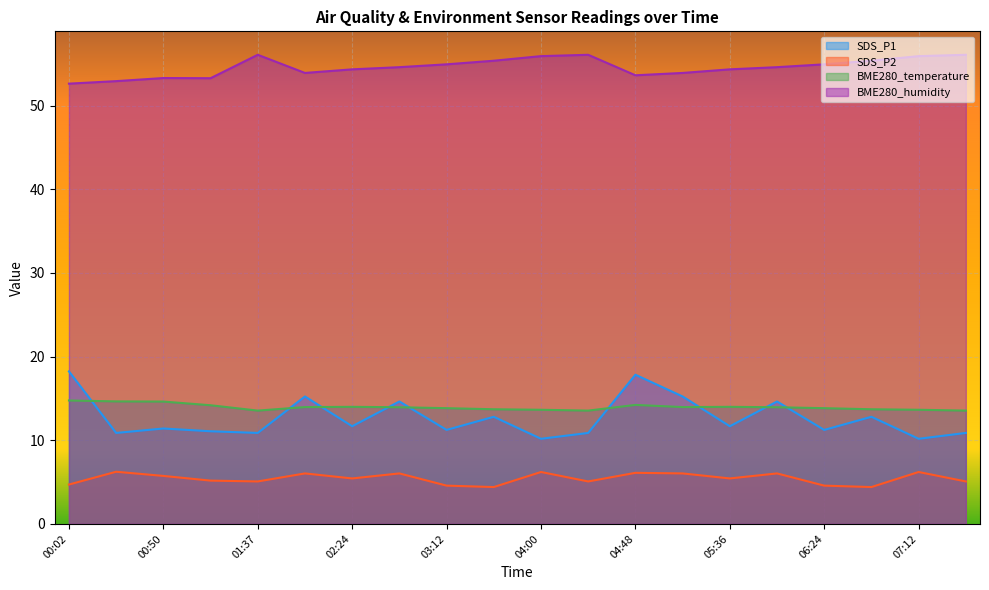

True or false: SDS_P2 has a value of 8.5 at 04:24.

False